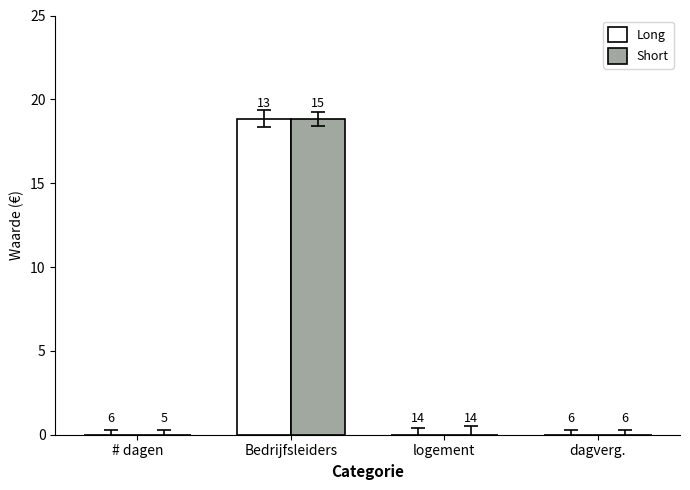

Reading left to right, extract all data points from this chart.

Long: 0.0	18.8	0.0	0.0
Short: 0.0	18.8	0.0	0.0